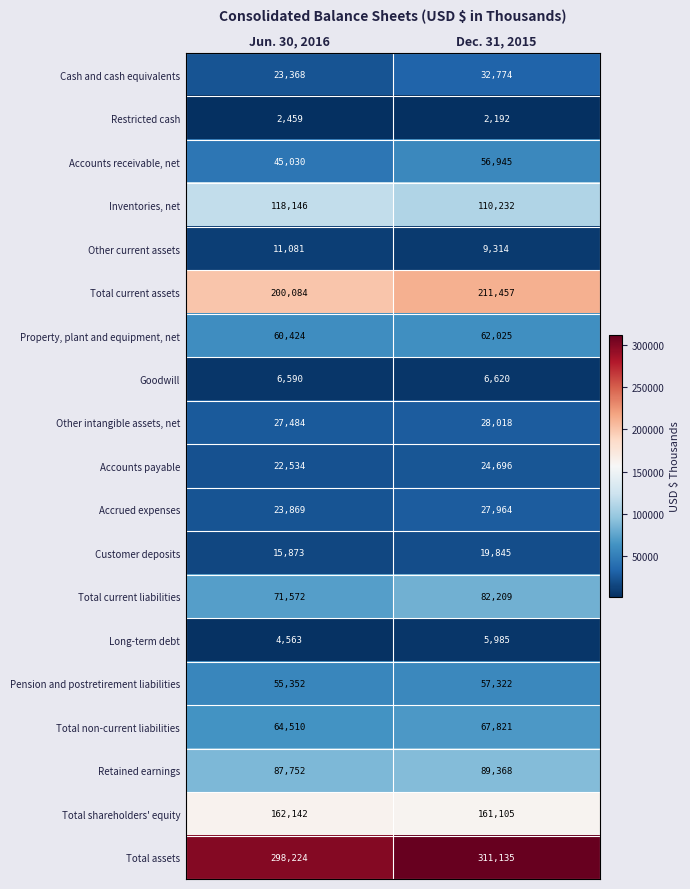

What is the difference between the highest and lowest values at Jun. 30, 2016?

295765